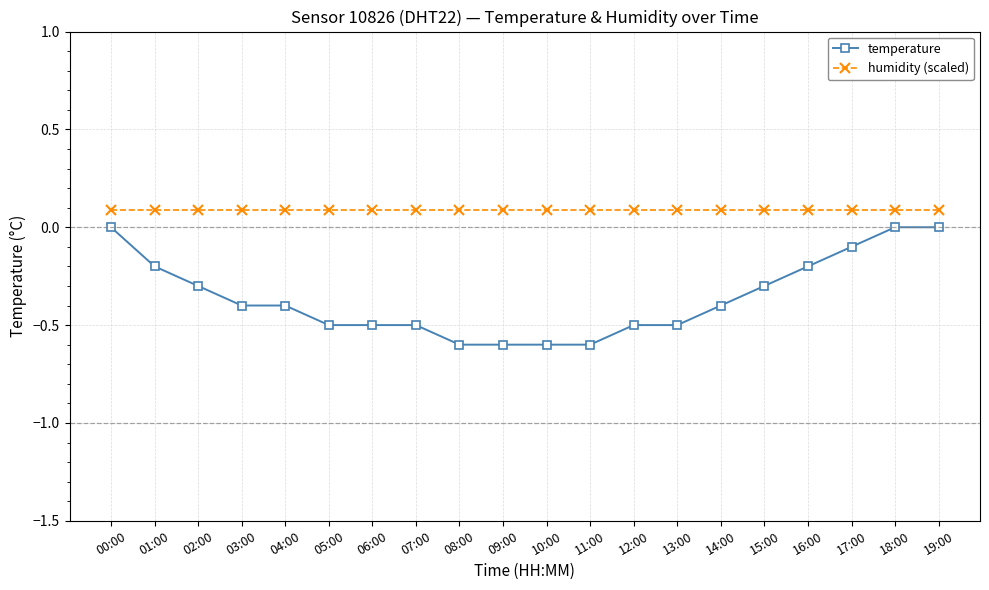

What is the value of the temperature point at the 3rd from the left?

-0.3